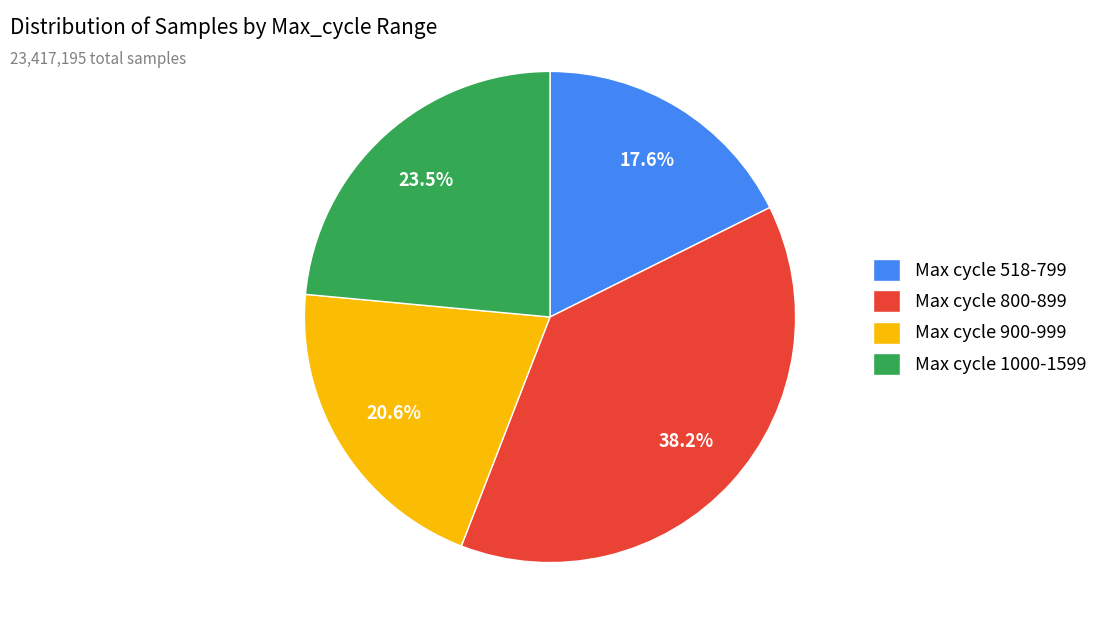

How many slices are in this pie chart?

4